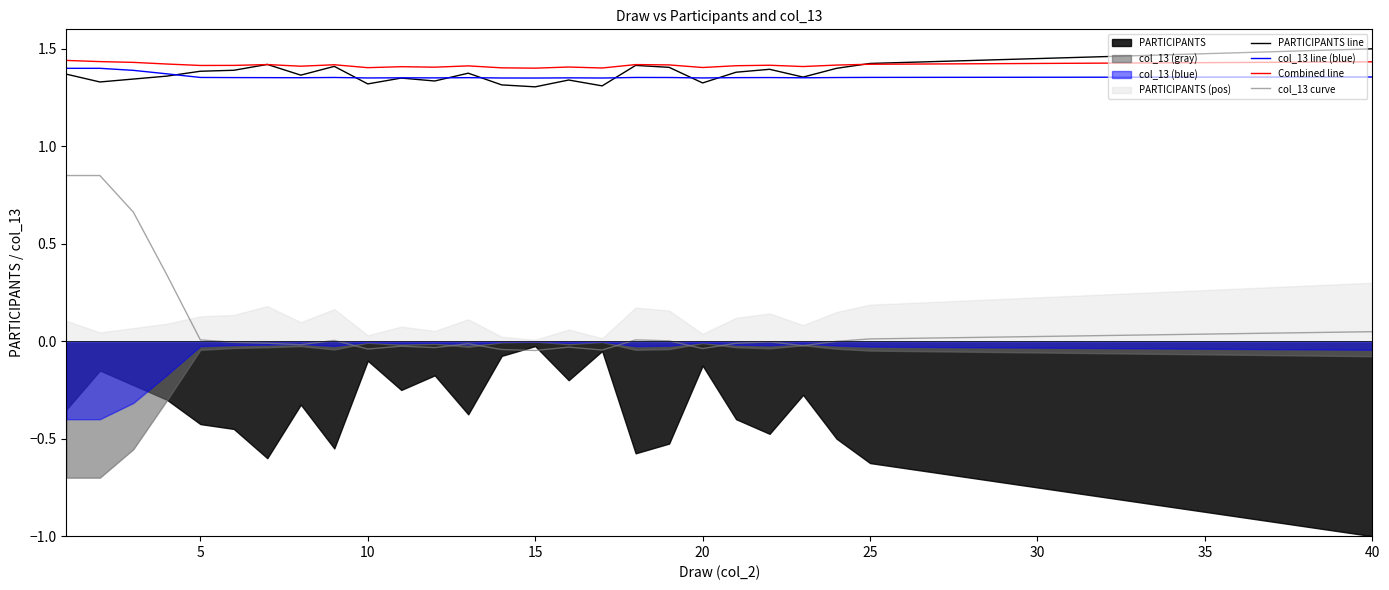

True or false: PARTICIPANTS line and col_13 curve cross at least once.

False